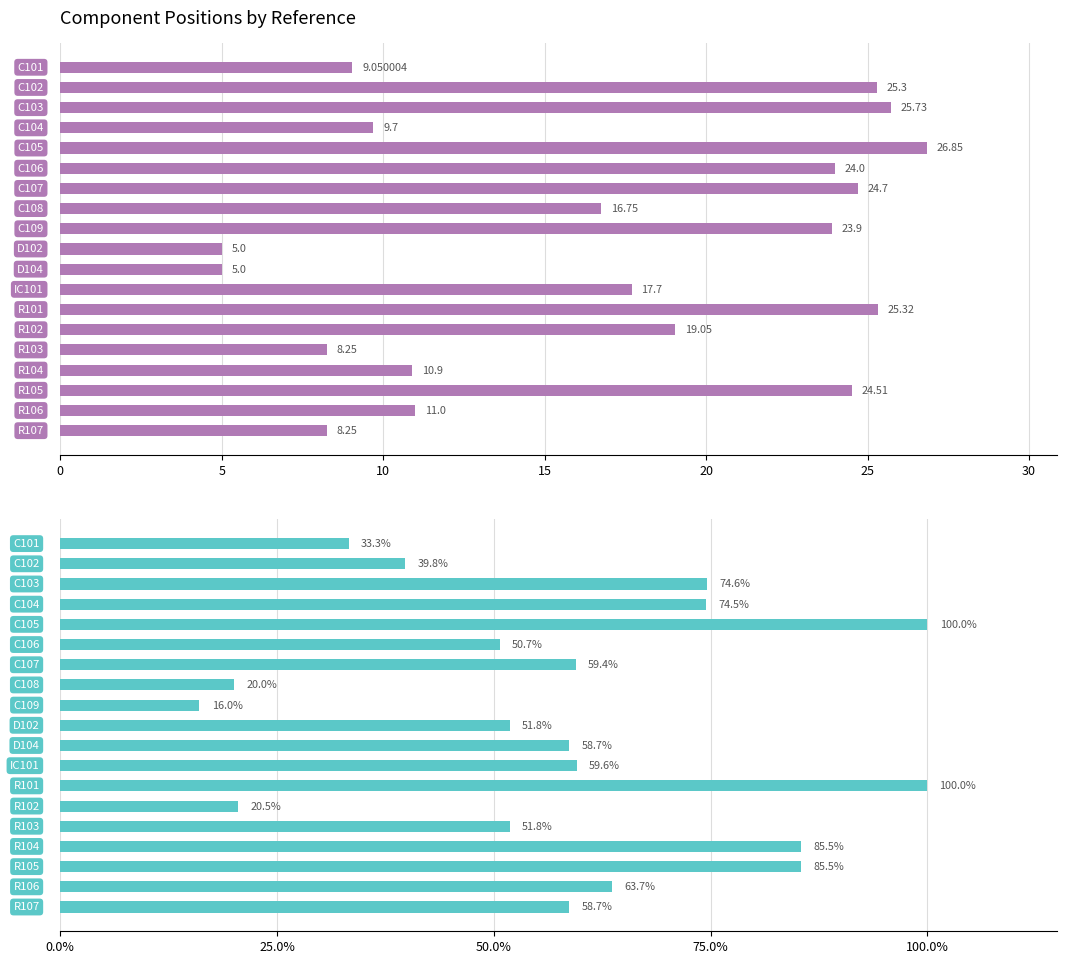

What is the sum of all PosY values?

321.0